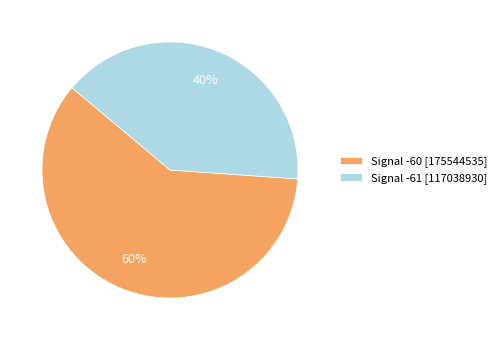

Which category accounts for the majority?

Signal -60 [175544535]